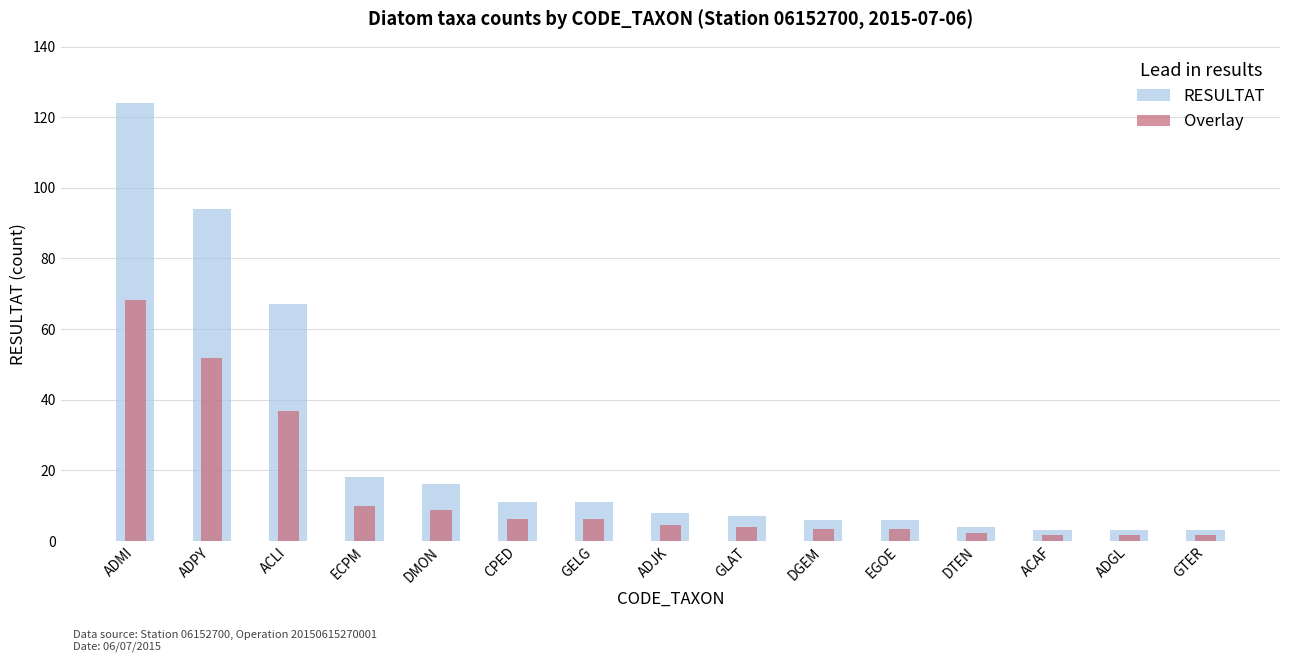

Reading right to left, what are all the values shown in this chart?

GTER=3	ADGL=3	ACAF=3	DTEN=4	EGOE=6	DGEM=6	GLAT=7	ADJK=8	GELG=11	CPED=11	DMON=16	ECPM=18	ACLI=67	ADPY=94	ADMI=124